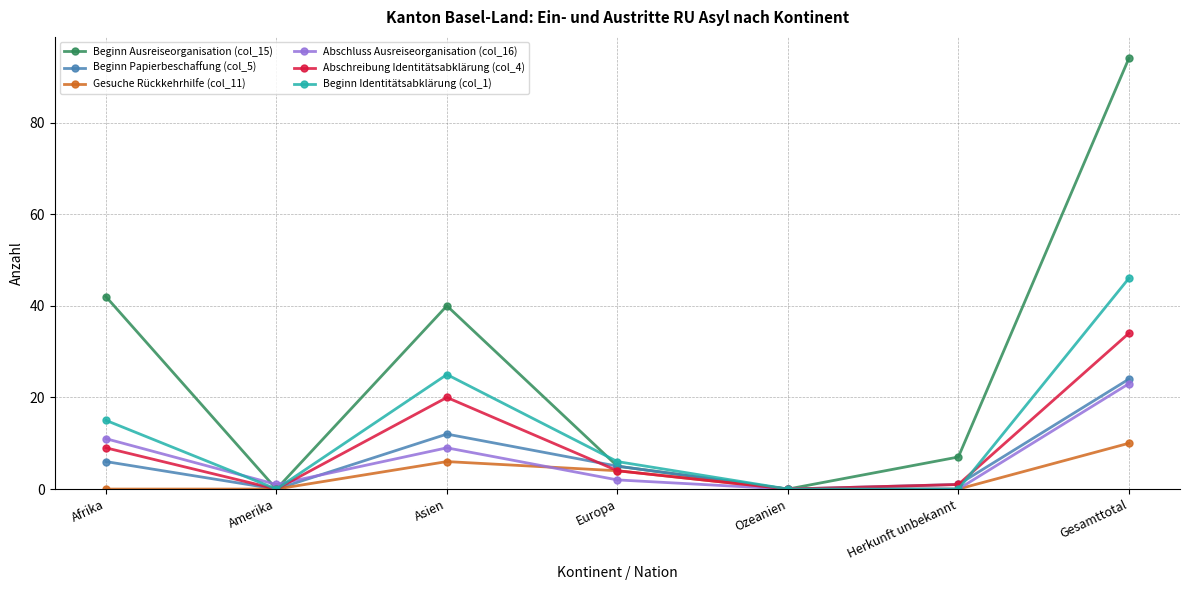

Reading left to right, extract all data points from this chart.

Beginn Ausreiseorganisation (col_15): 42	0	40	5	0	7	94
Beginn Papierbeschaffung (col_5): 6	0	12	5	0	1	24
Gesuche Rückkehrhilfe (col_11): 0	0	6	4	0	0	10
Abschluss Ausreiseorganisation (col_16): 11	1	9	2	0	0	23
Abschreibung Identitätsabklärung (col_4): 9	0	20	4	0	1	34
Beginn Identitätsabklärung (col_1): 15	0	25	6	0	0	46